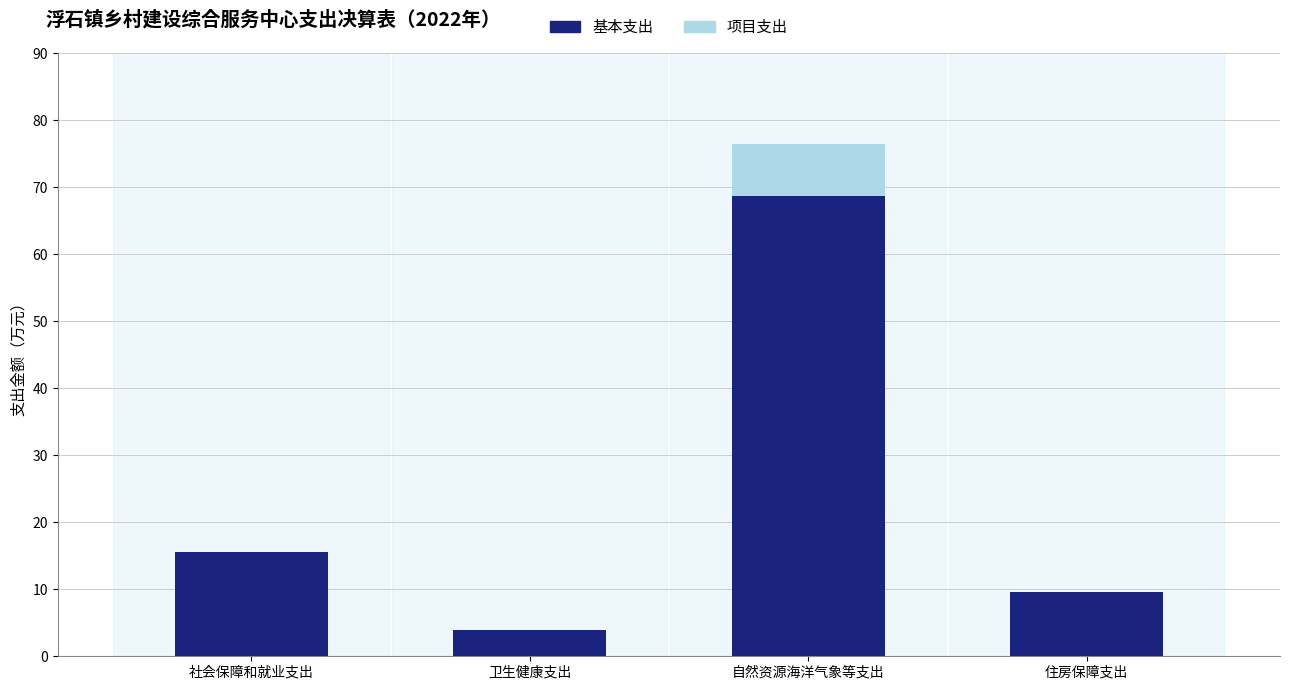

Reading left to right, list the values for the 基本支出 series.

社会保障和就业支出=15.6	卫生健康支出=3.9	自然资源海洋气象等支出=68.7	住房保障支出=9.6